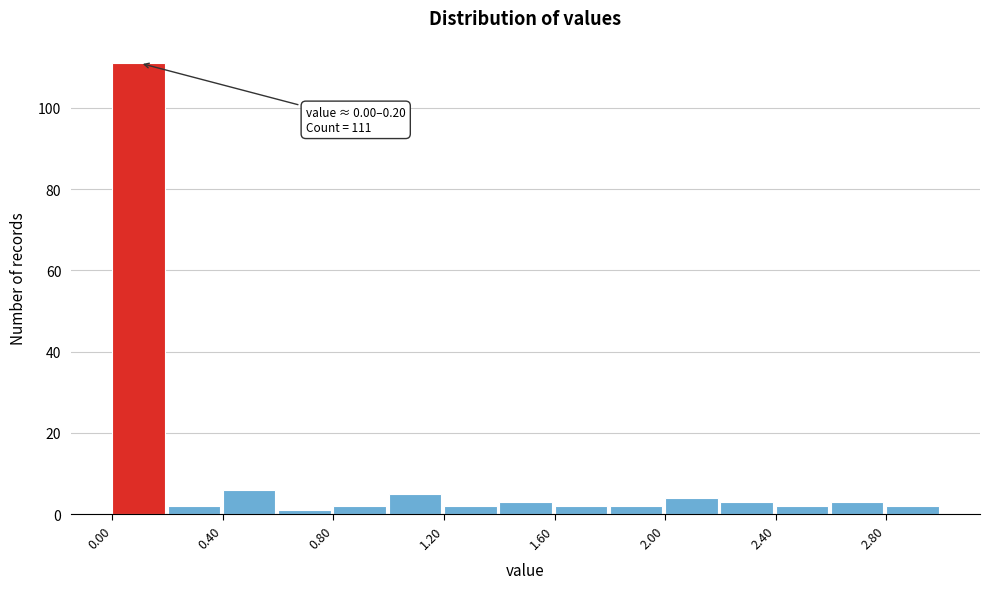

Which range on the x-axis has the tallest bar?

0.0 to 0.2